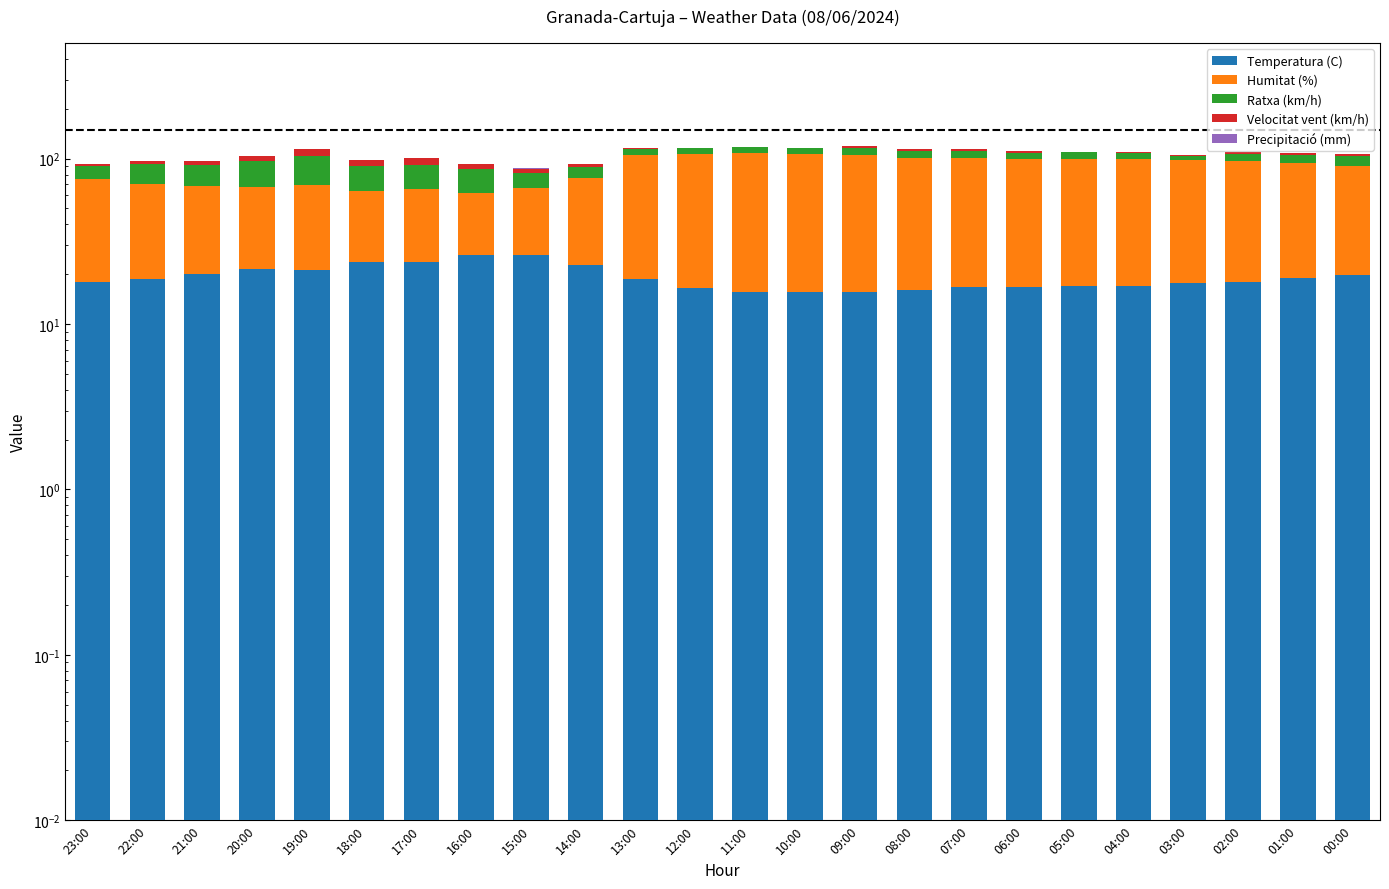

Where is Ratxa (km/h) nearest to the value 20?

22:00